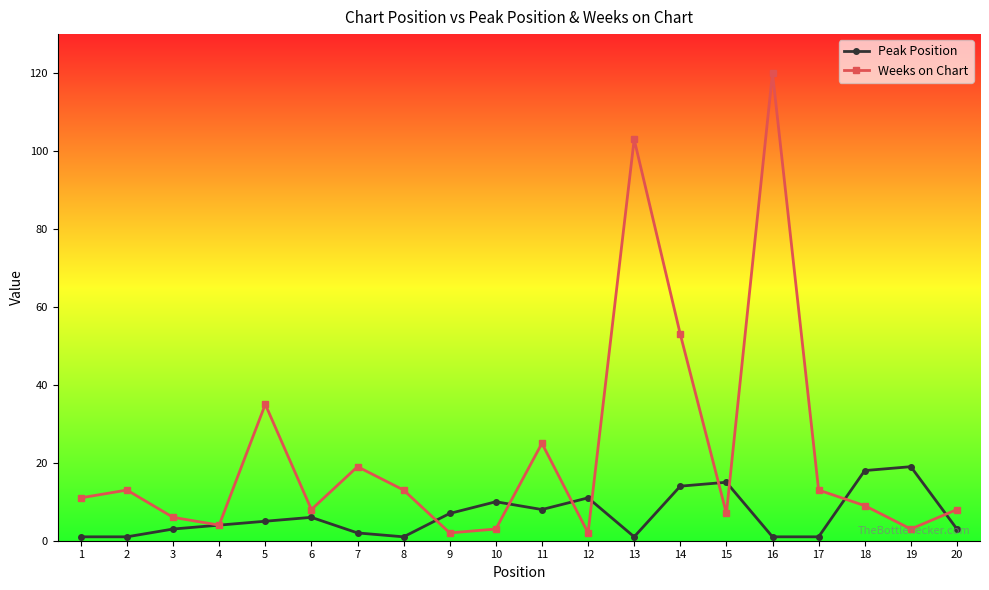

How many data points in Weeks on Chart are less than 11?

10